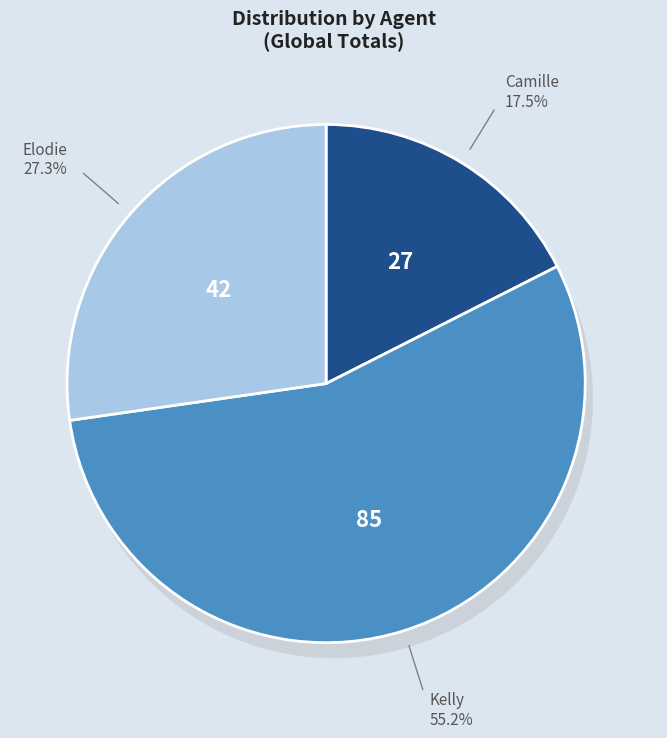

To the nearest percent, what is the combined percentage of Elodie and Camille?

45%